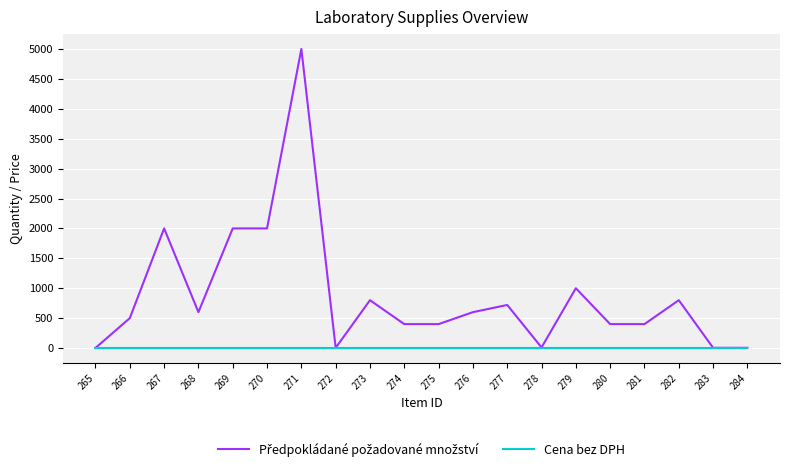

What is the difference between the highest and lowest values at 279?

1000